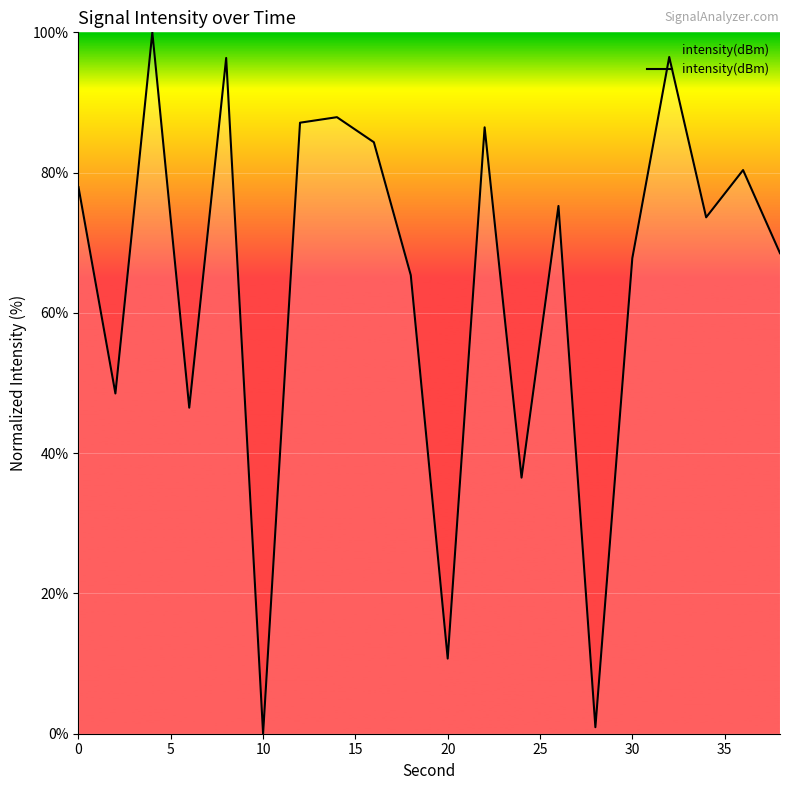

What is the difference between the maximum and minimum values?

100.0